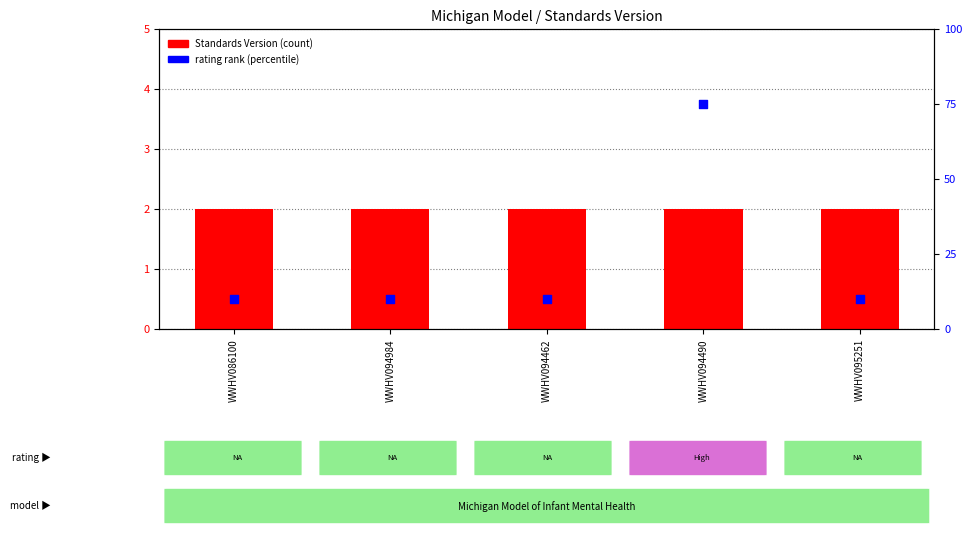

What are all the series names shown in the legend?

Standards Version, rating rank